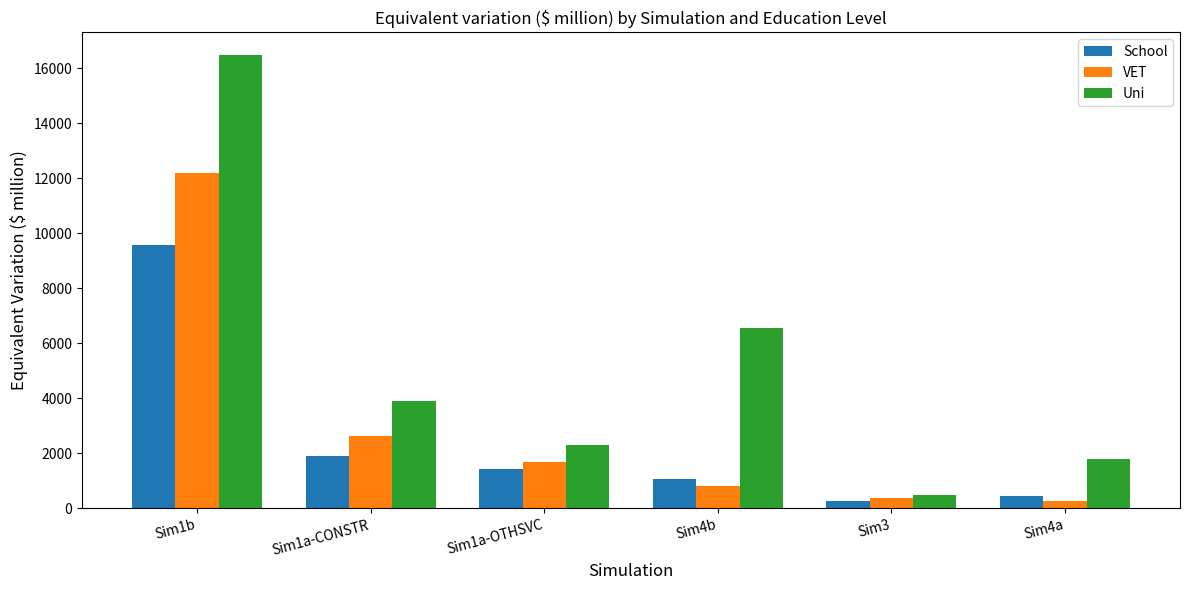

How many data points in School are less than 1417?

3